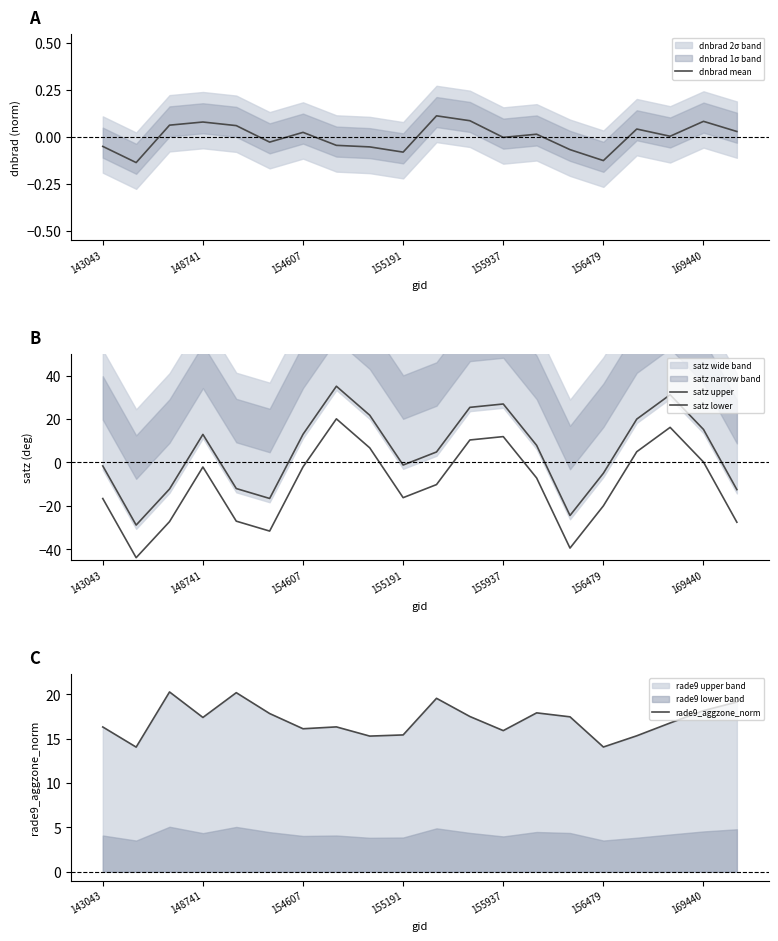

What is the maximum value for rade9_aggzone_norm?

20.3